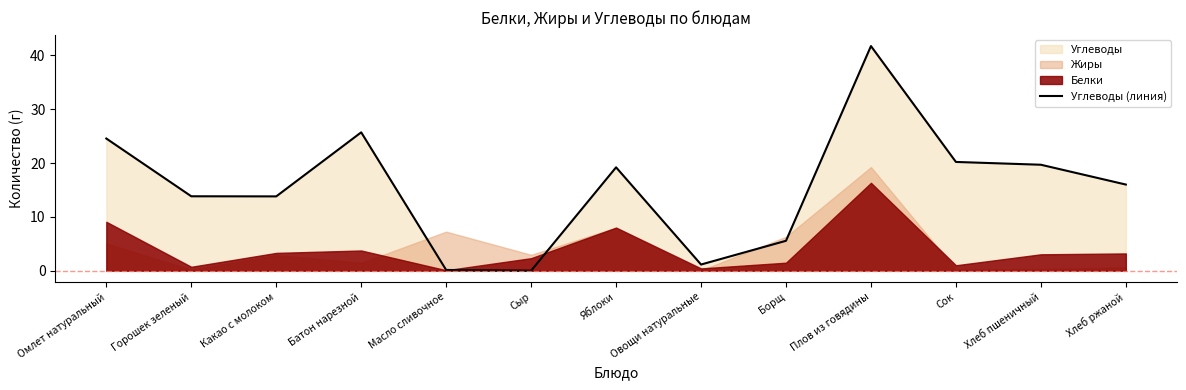

Reading right to left, extract all data points from this chart.

16.0	19.7	20.2	41.7	5.5	1.1	19.2	0.0	0.1	25.7	13.8	13.8	24.6